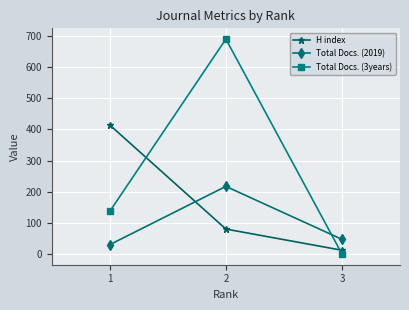

List the series in order of their peak value, lowest first.

Total Docs. (2019), H index, Total Docs. (3years)